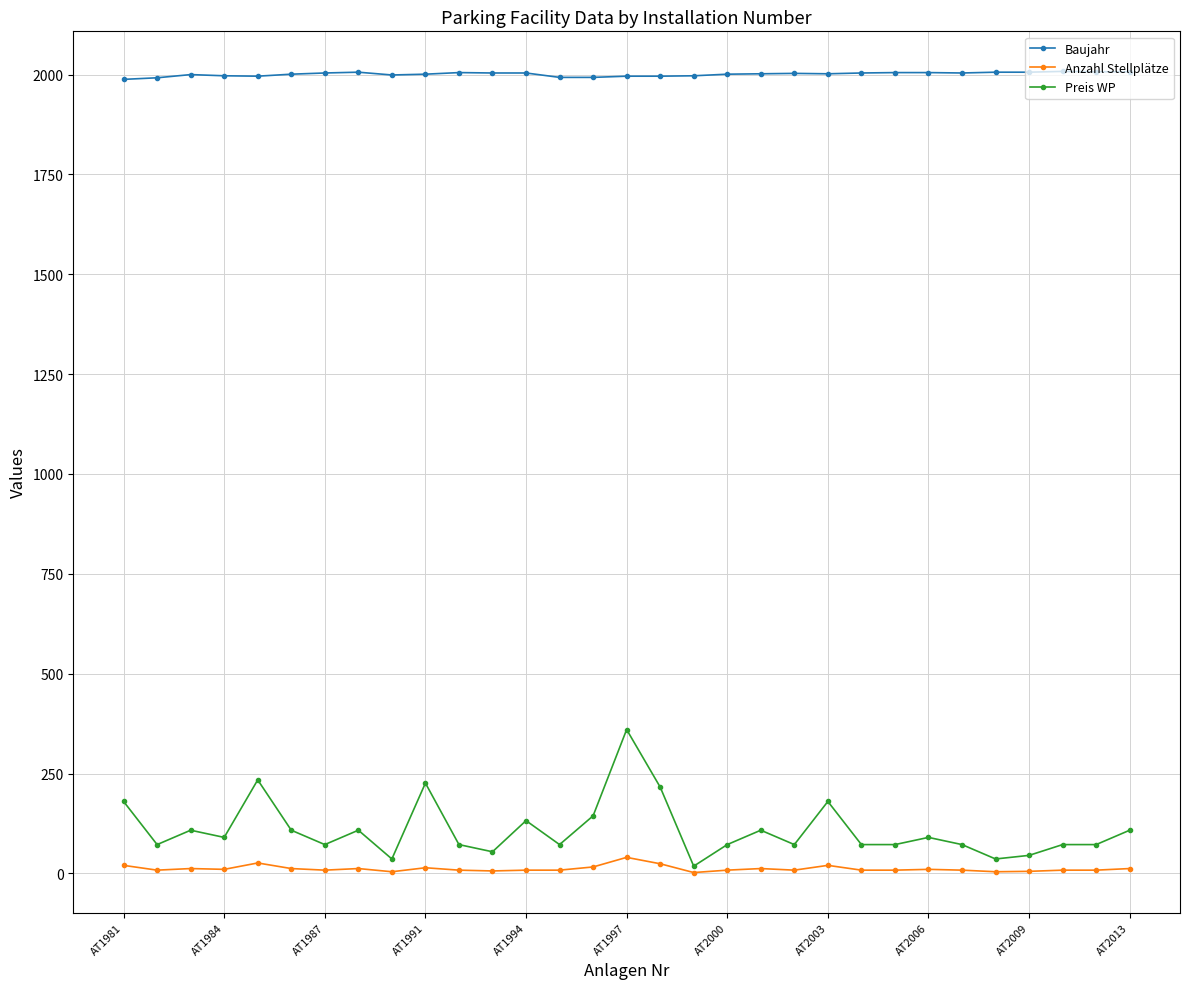

Which series has the widest spread of values?

Preis WP